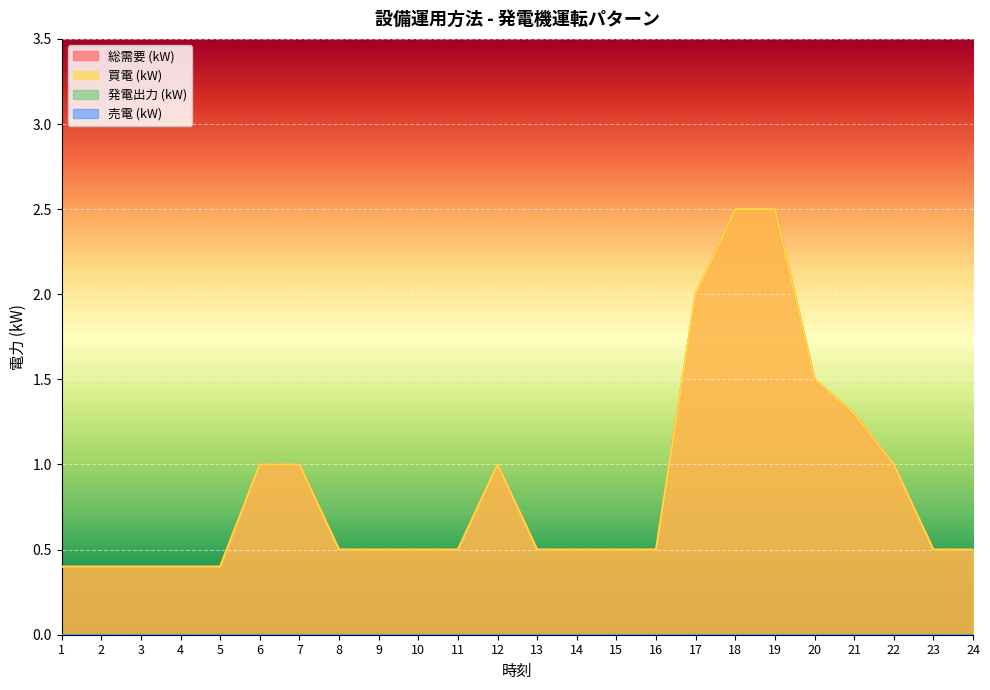

What is the maximum value shown in the chart?

2.5